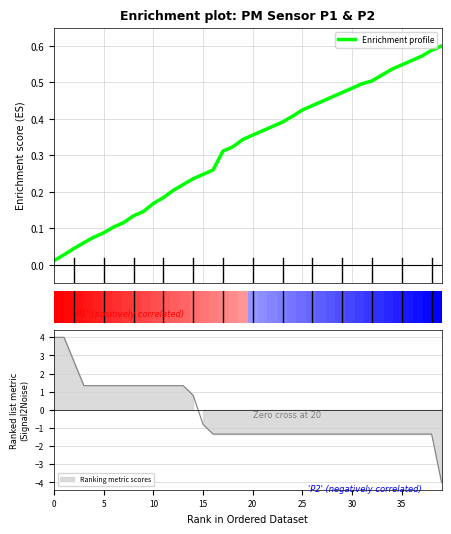

How many data points does each series have?

40